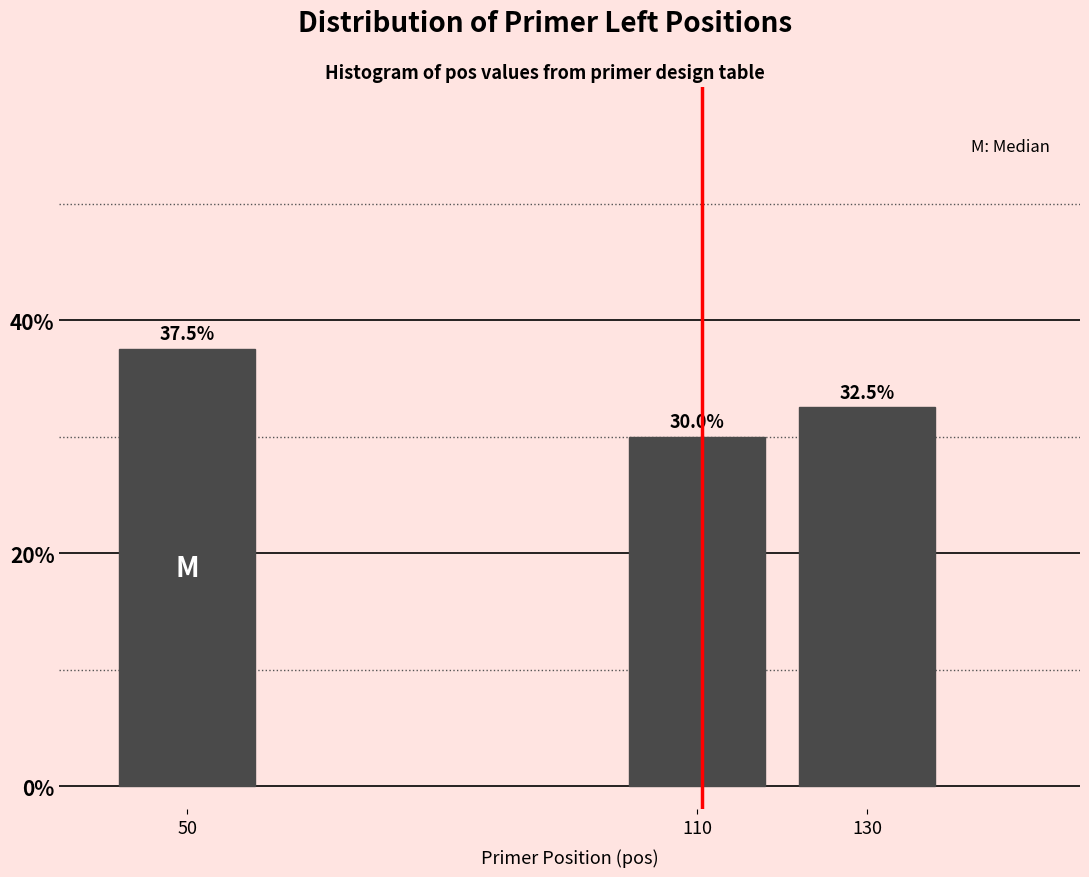

Reading left to right, transcribe all the data shown in this chart.

37.5	30.0	32.5